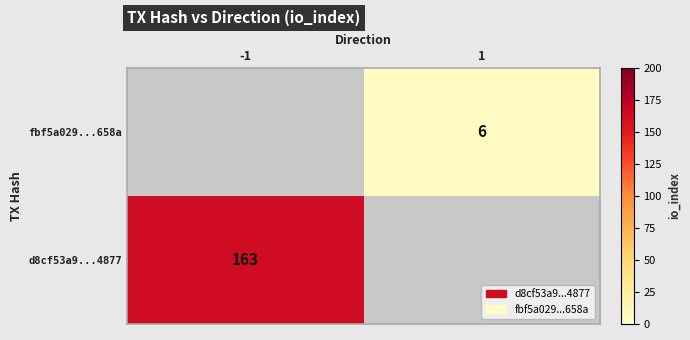

Is it true that d8cf53a9...4877 equals 163 at -1?

True